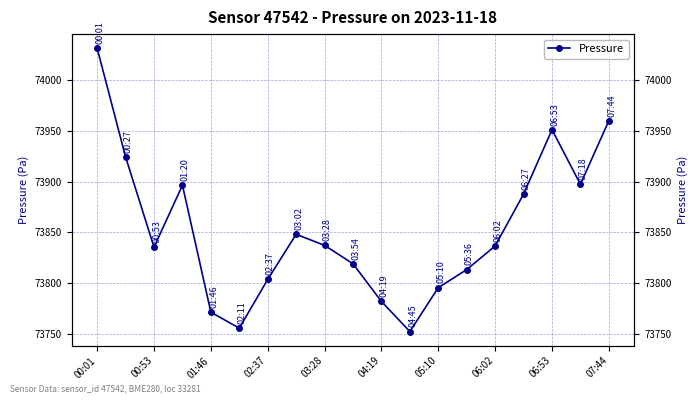

Where does the data first go above 73836?

00:01